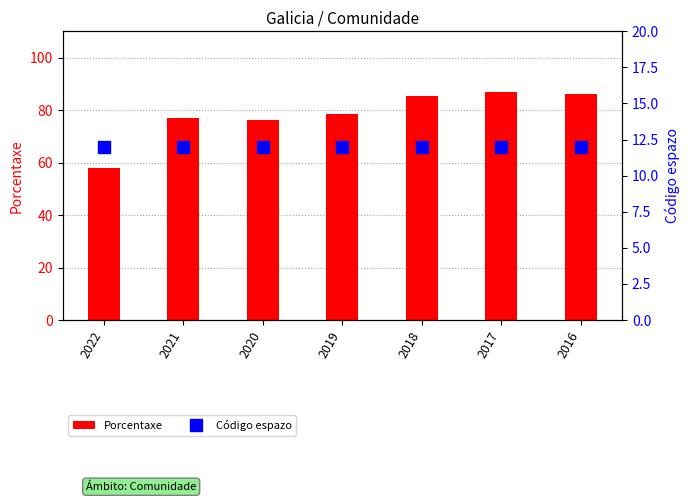

What is the difference between the maximum and second lowest values in the Porcentaxe series?

10.8